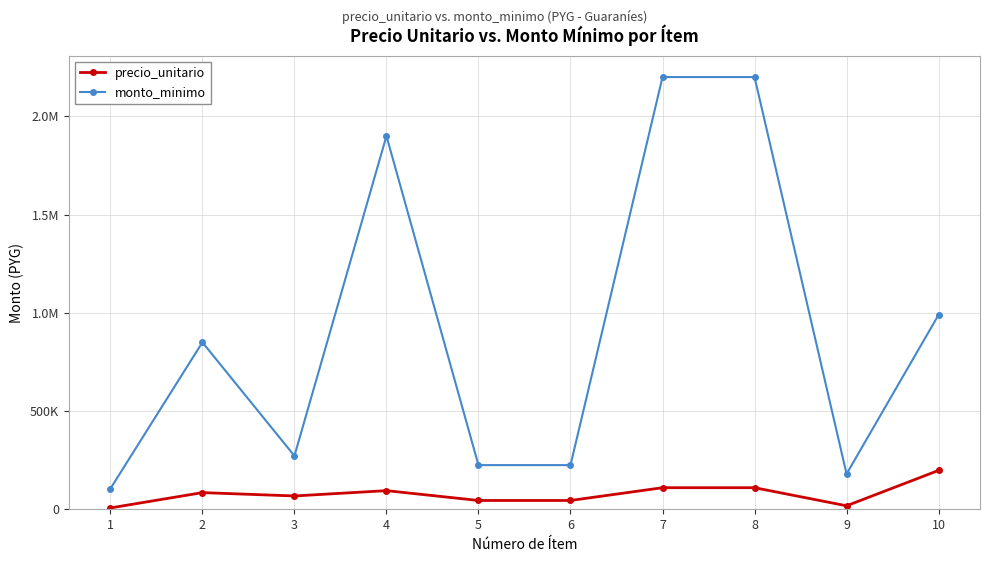

At how many categories does at least one series exceed 1880947?

3